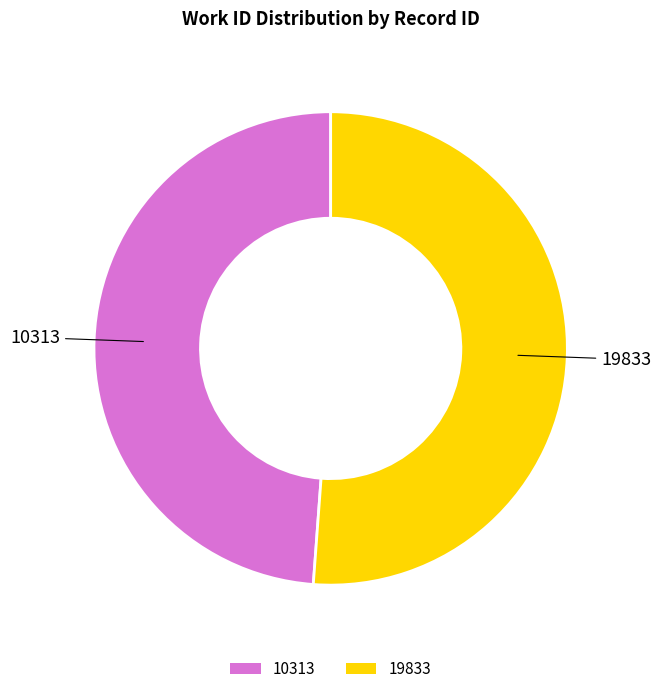

What is the ratio of the value at 10313 to the value at 19833?

1.0